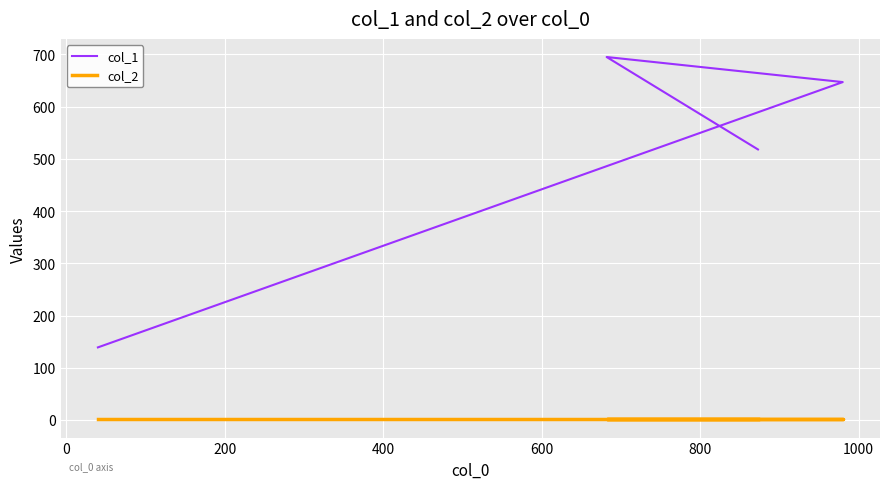

The value of col_2 at 200 is 1. True or false?

True